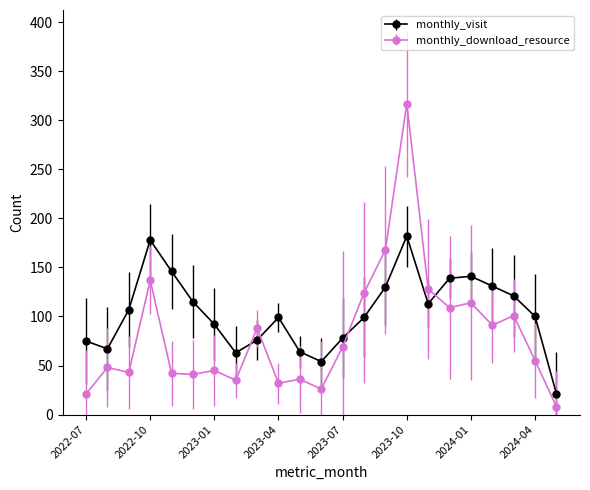

How many times do monthly_visit and monthly_download_resource cross each other?

4